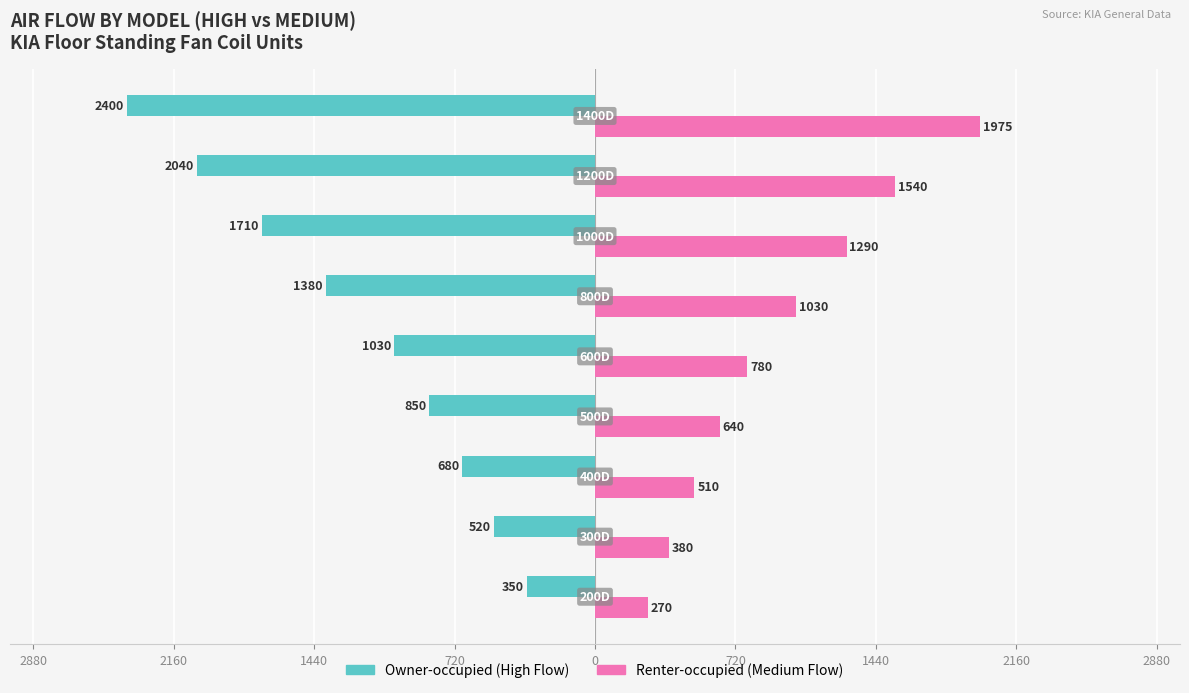

What are all the series names shown in the legend?

Owner-occupied (High Flow), Renter-occupied (Medium Flow)